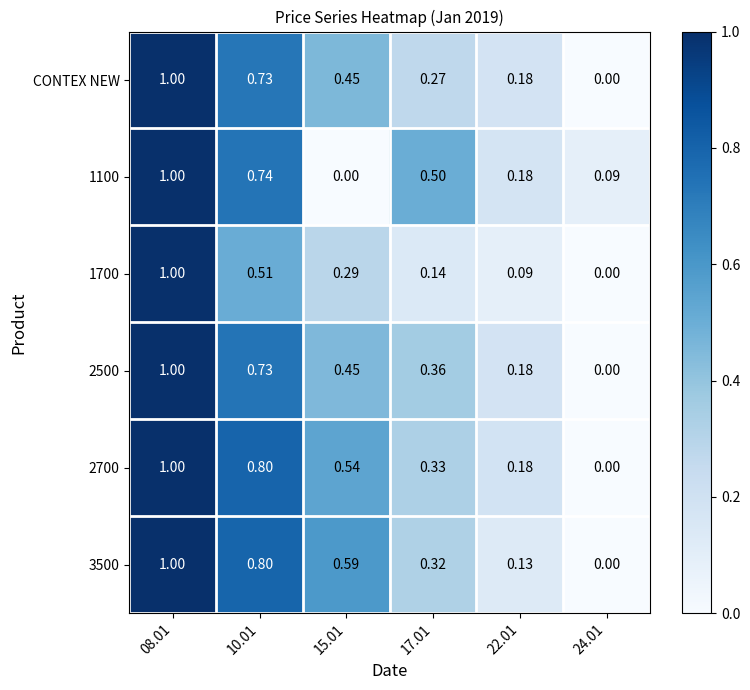

Is the value of CONTEX NEW at 08.01 greater than the value of 2500 at 24.01?

Yes